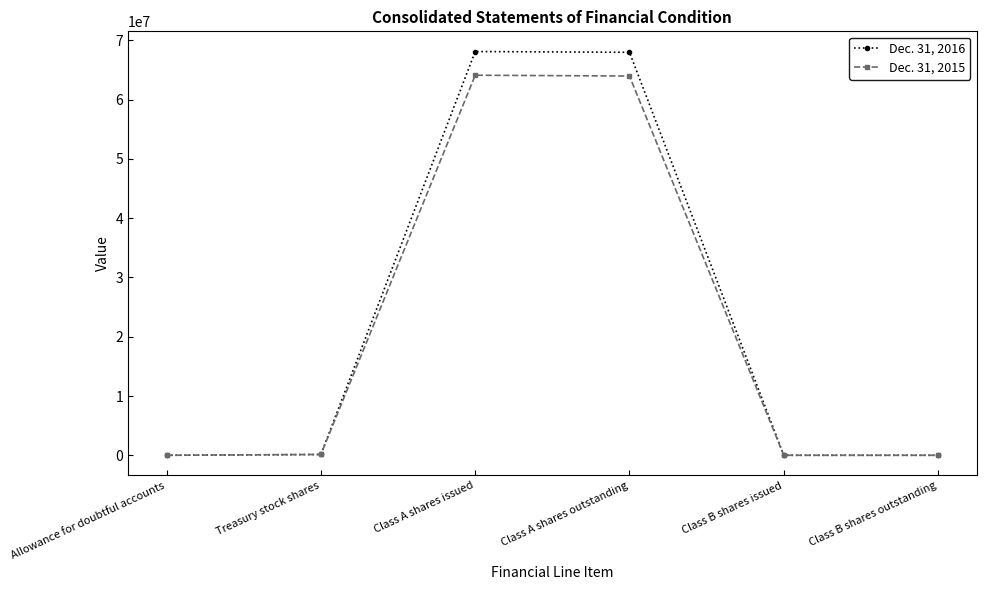

What is the greatest value displayed?

68119412